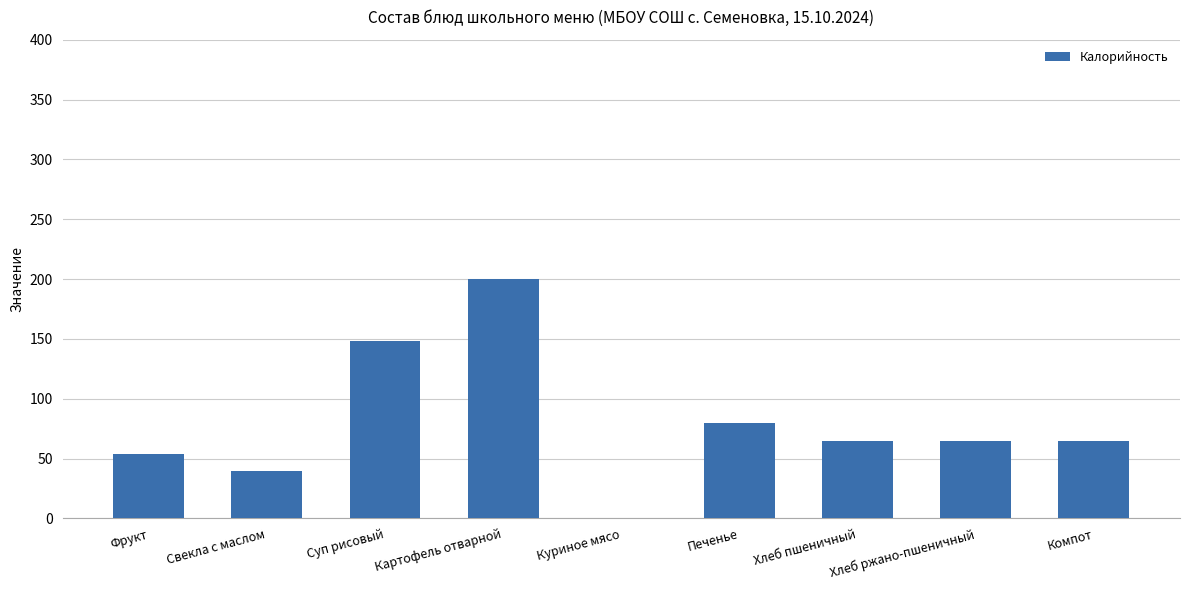

At which category does the chart reach its peak across all series?

Картофель отварной